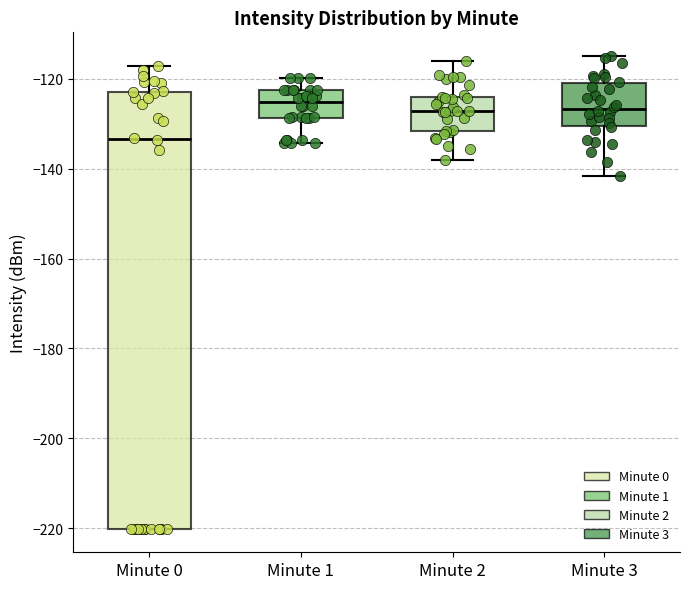

Reading left to right, transcribe this box plot: for each box, give where its median line is, the range the box spans, and where its two whiskers end, as read against the y-axis. The values are not printed on the chart, so give them approximately, as read against the axis.

Minute 0: median -134, box -220 to -122, whiskers -220 to -118
Minute 1: median -126, box -128 to -122, whiskers -134 to -120
Minute 2: median -128, box -132 to -124, whiskers -138 to -116
Minute 3: median -126, box -130 to -120, whiskers -142 to -114